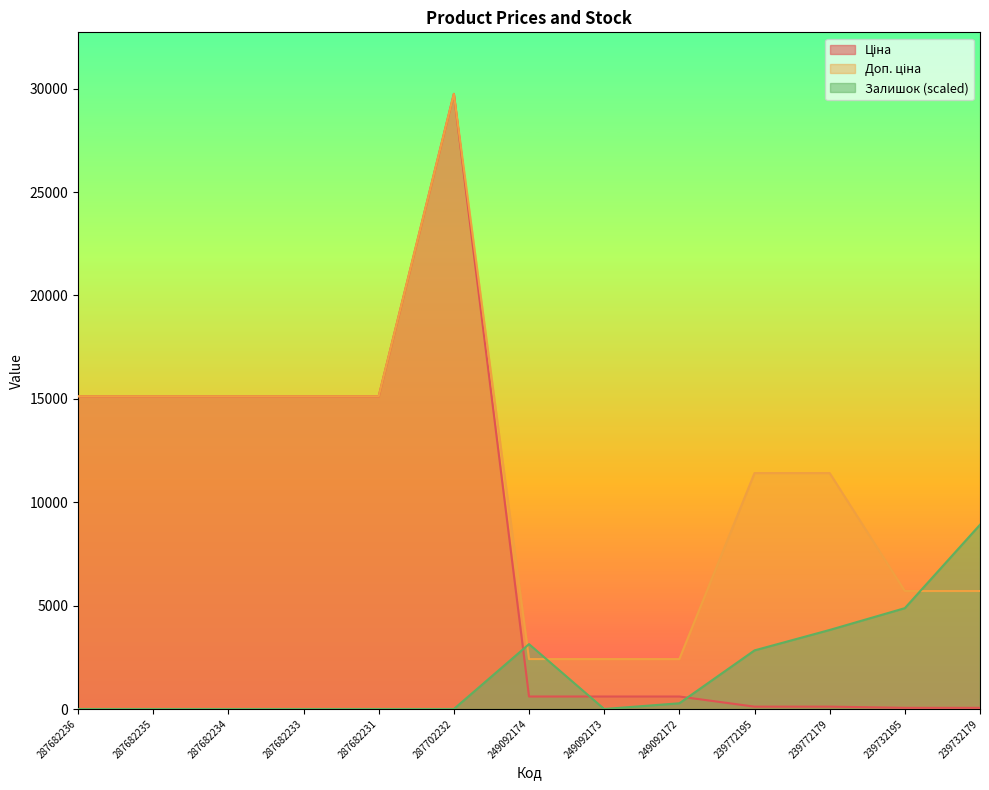

The Ціна series shows 29747.2 at 287702232. True or false?

True